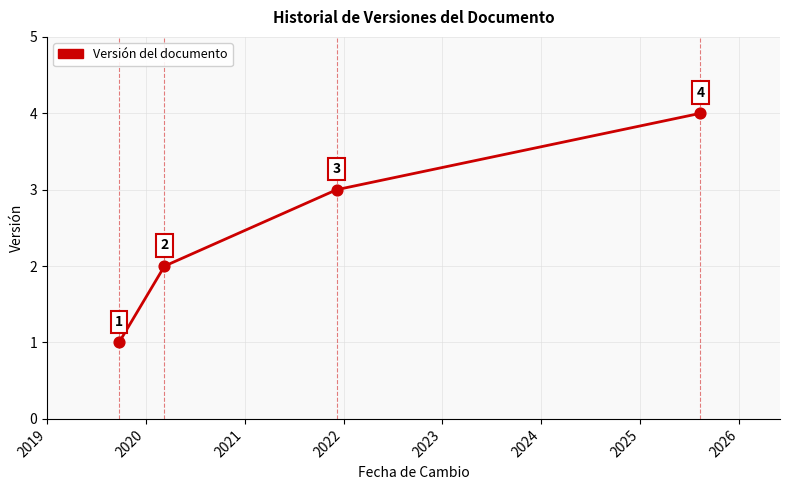

Count the values in the range 2 to 4.

3